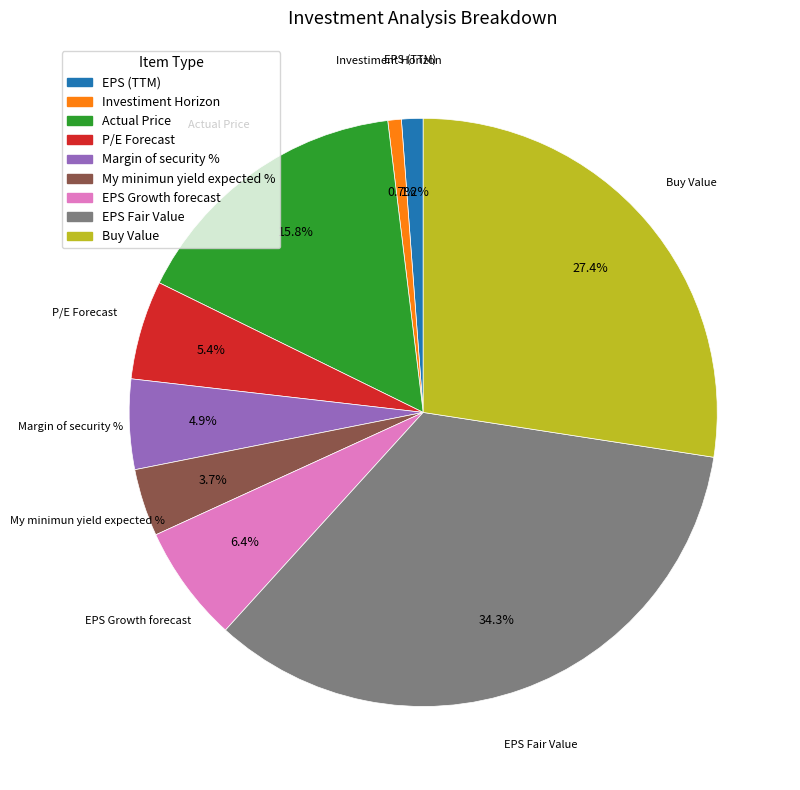

How many slices are in this pie chart?

9